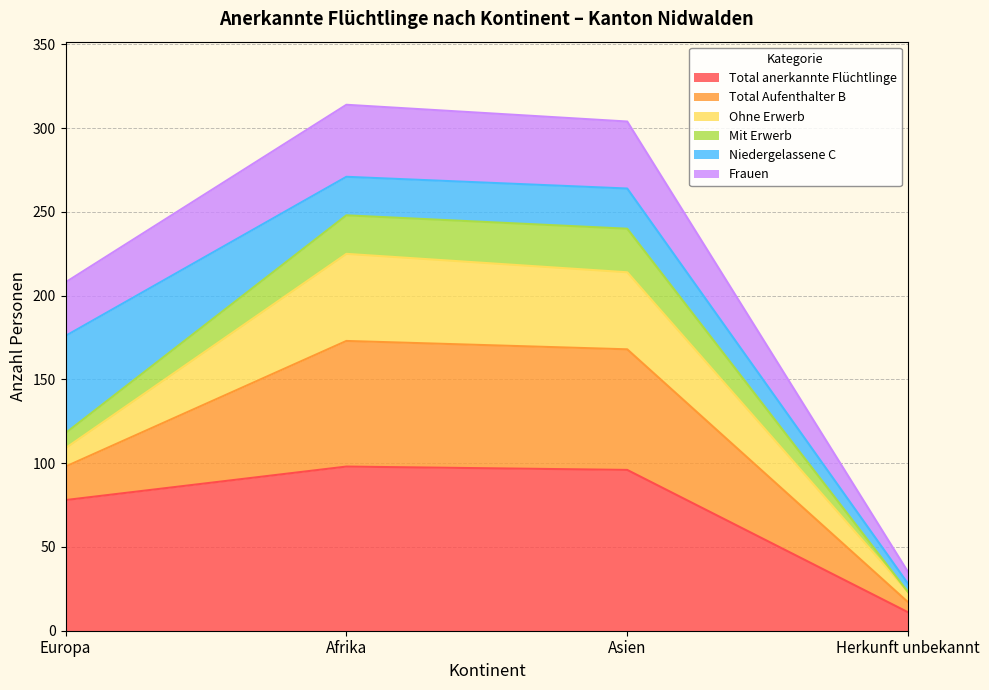

True or false: Mit Erwerb and Total anerkannte Flüchtlinge cross at least once.

False